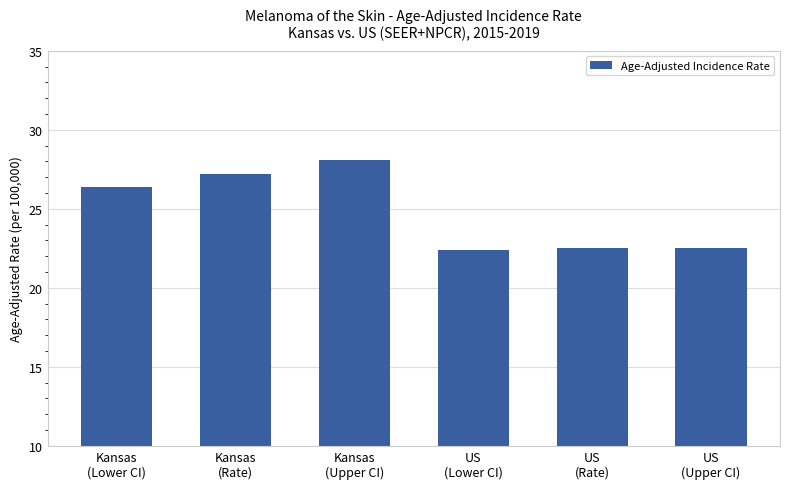

Reading right to left, list all the values displayed in this chart.

US
(Upper CI)=22.5	US
(Rate)=22.5	US
(Lower CI)=22.4	Kansas
(Upper CI)=28.1	Kansas
(Rate)=27.2	Kansas
(Lower CI)=26.4